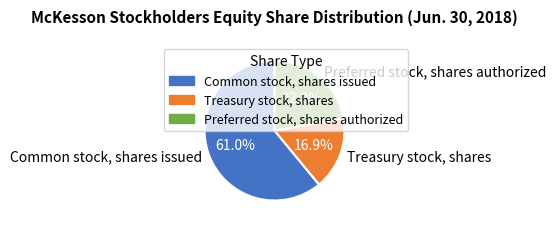

Does any single category account for the majority?

Yes